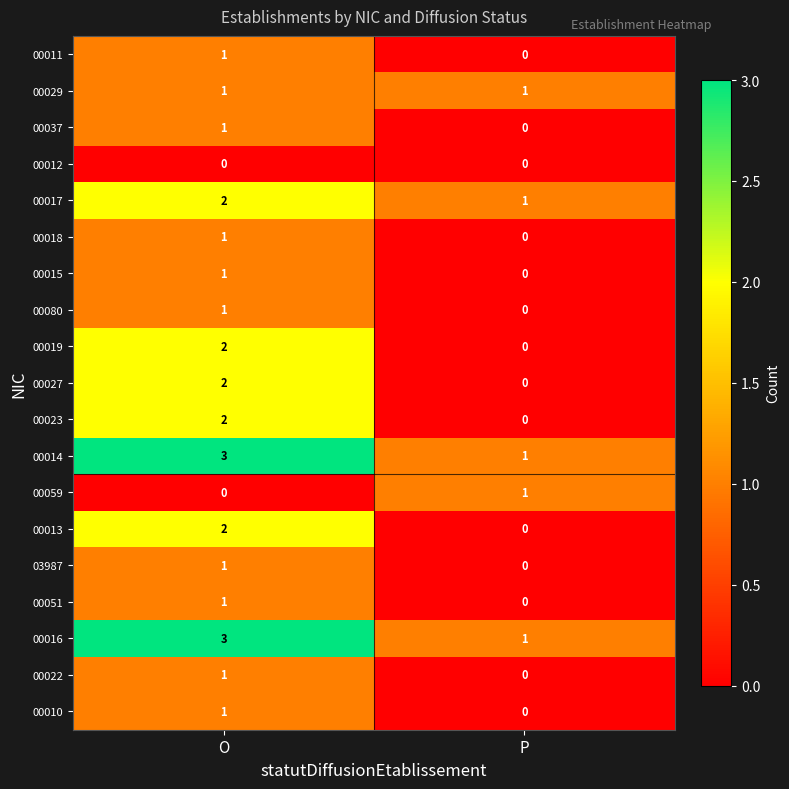

How many categories are shown in the chart?

2